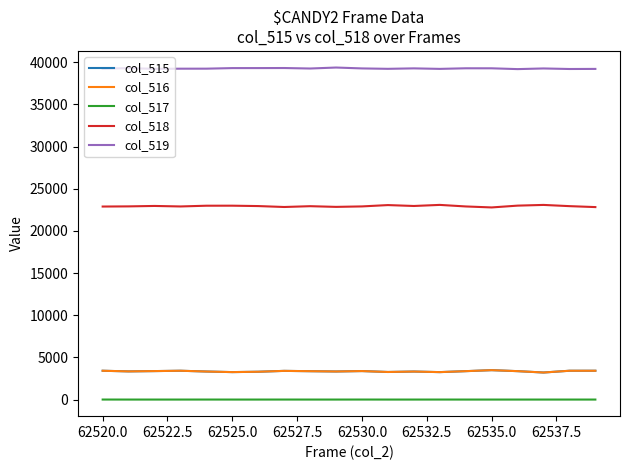

What is the lowest value of the col_515 series?

3206